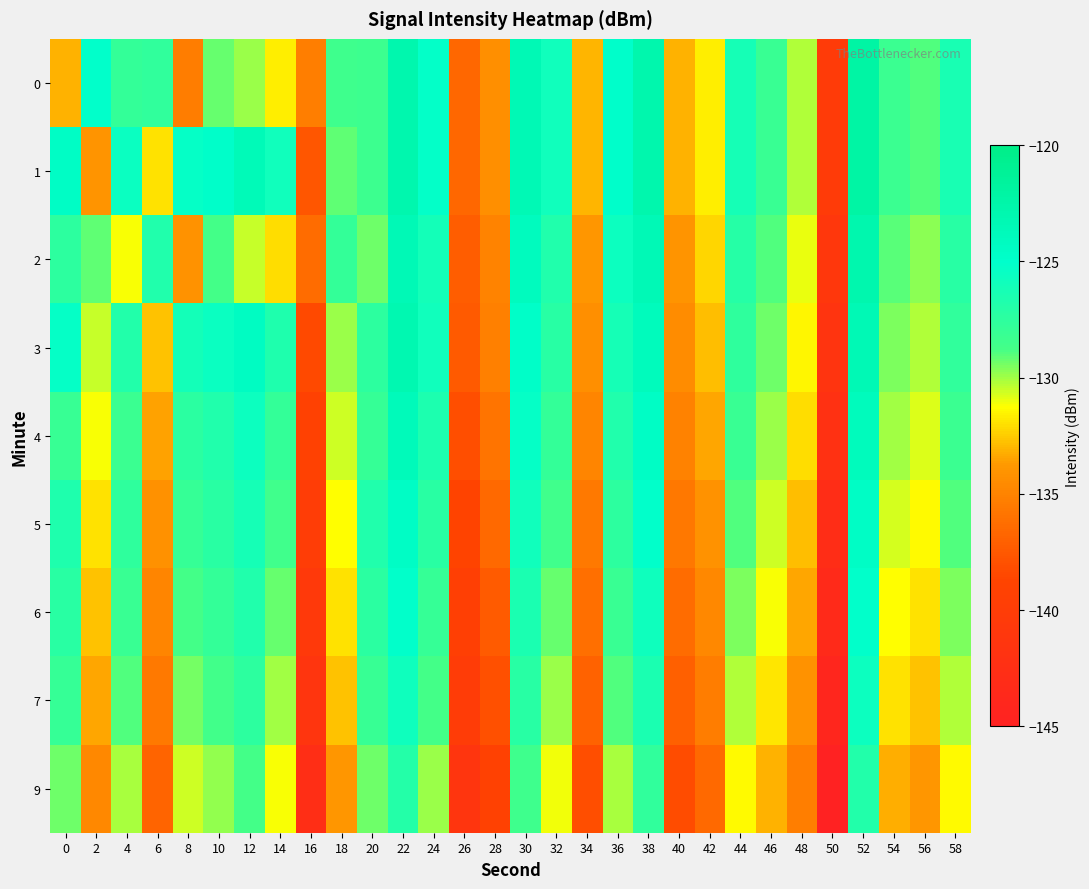

What is the minimum value shown in the chart?

-145.3